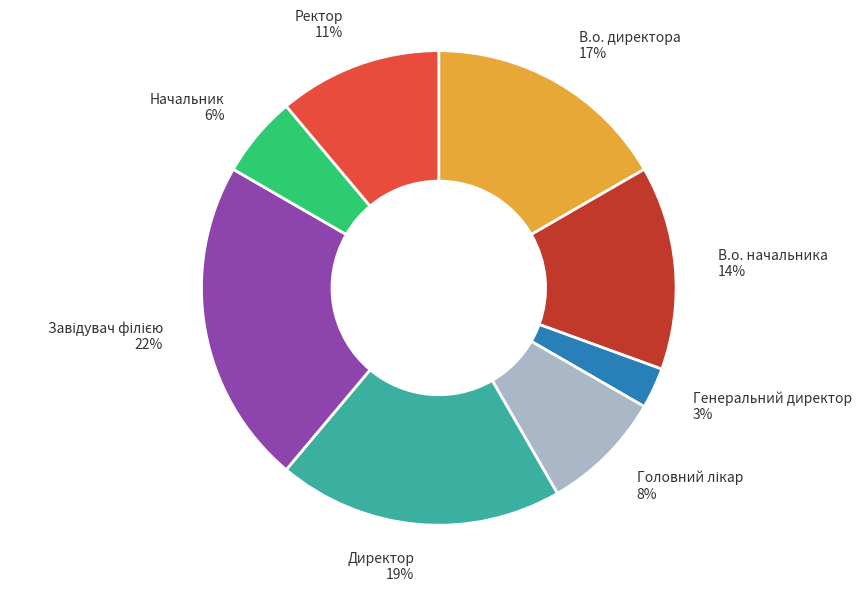

To the nearest percent, what portion does В.о. начальника represent?

14%